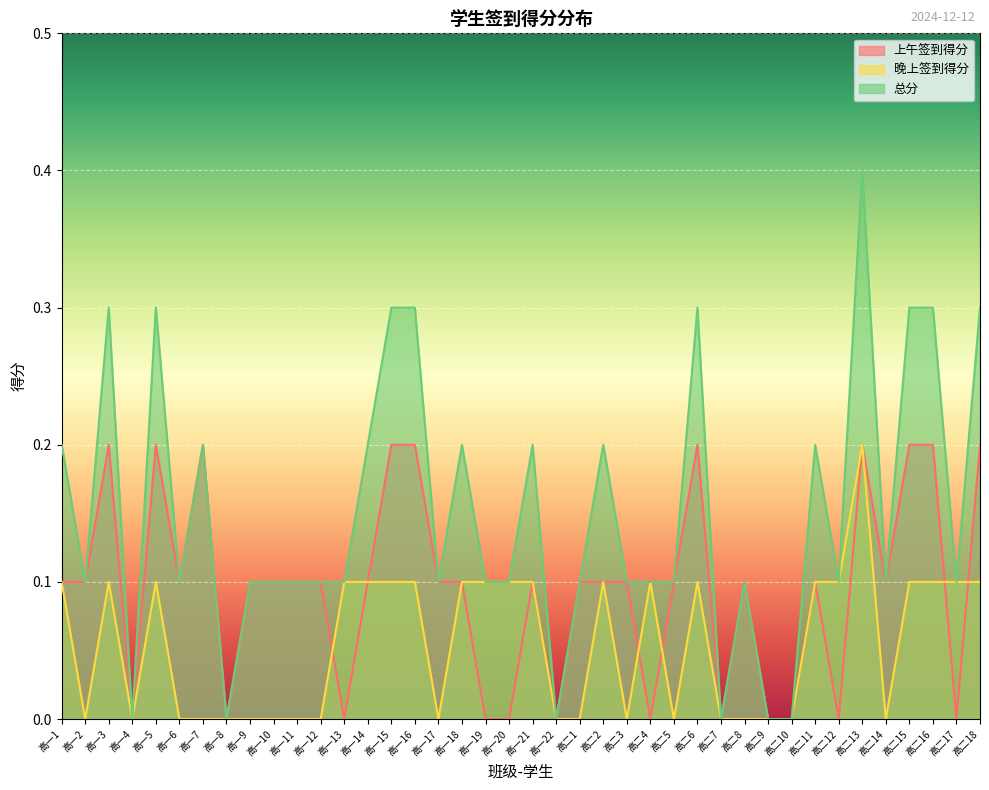

True or false: 晚上签到得分 has more than 1 points higher than both neighbors.

True